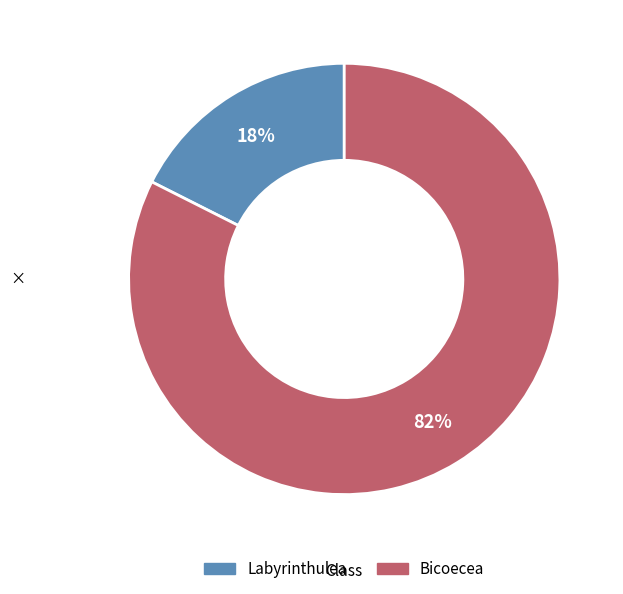

Is there any slice that represents more than half of the pie?

Yes